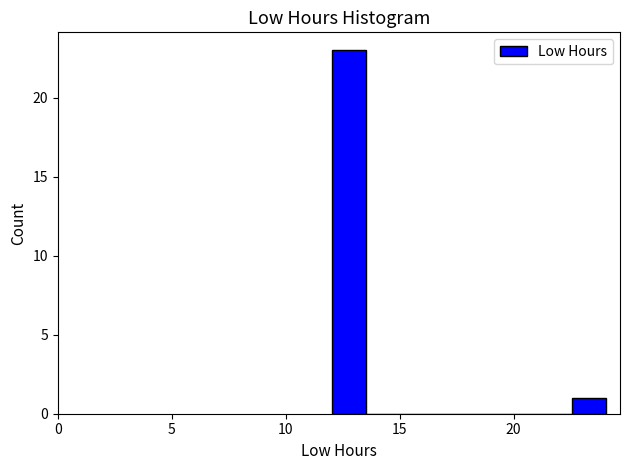

Read against the x-axis, roughly where is the centre of the tallest bar?

13.0